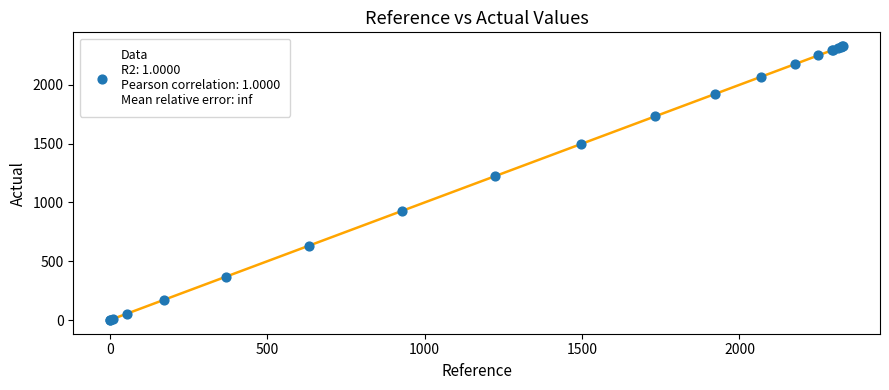

What Y value in the scatter plot is closest to 1165?

1224.7